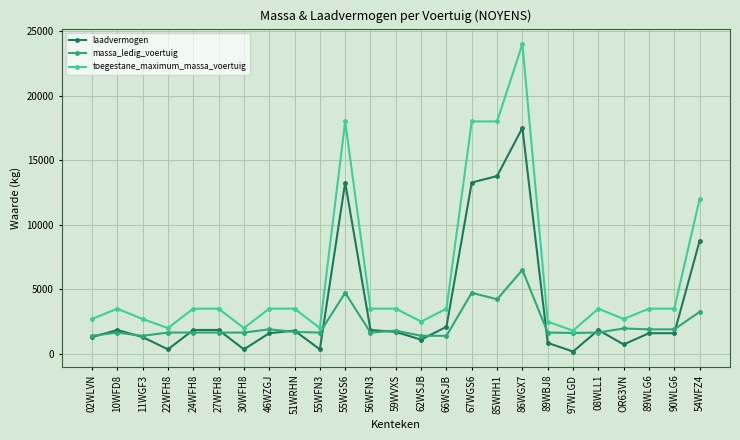

What is the difference between the highest and lowest values at 55WFN3?

1650